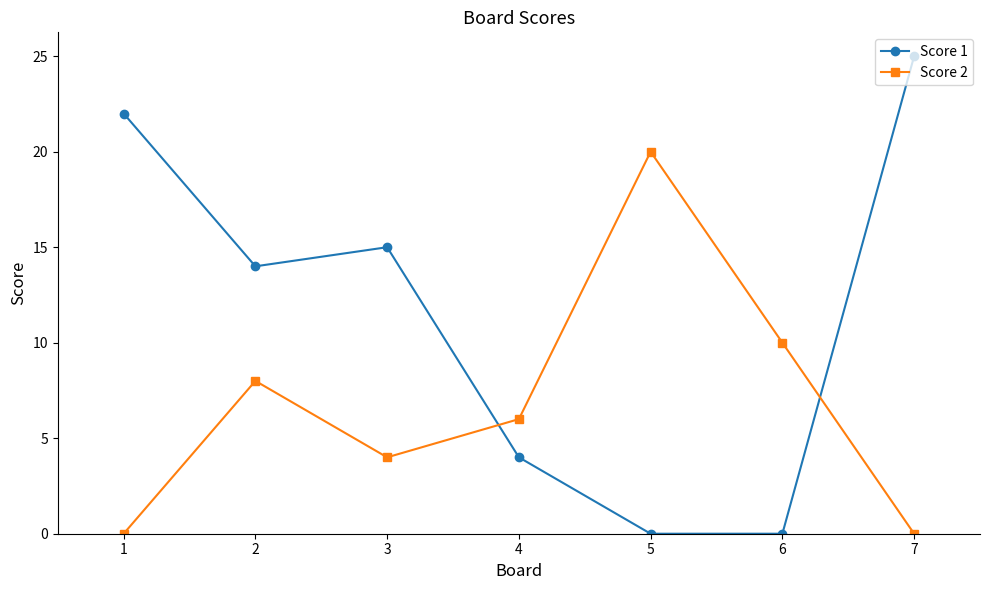

How many lines are shown in the chart?

2